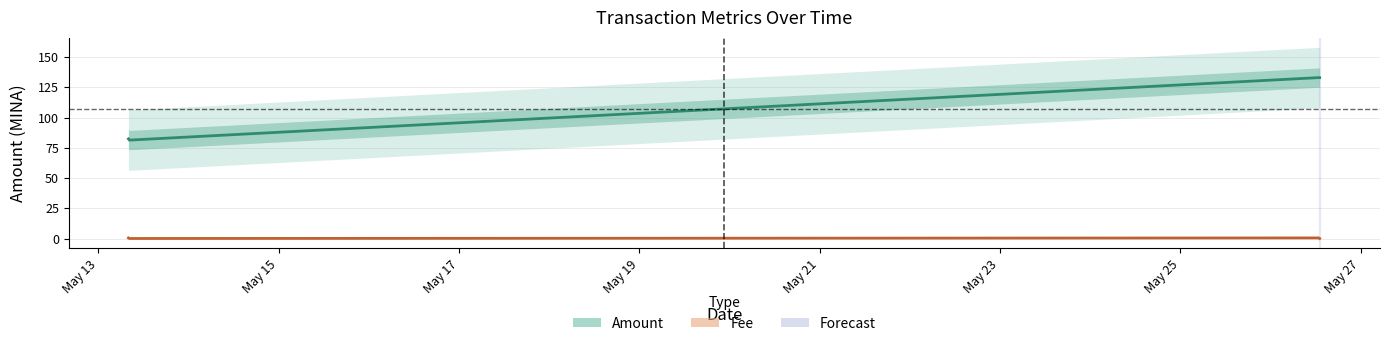

How many values in the Amount series are below 132?

2